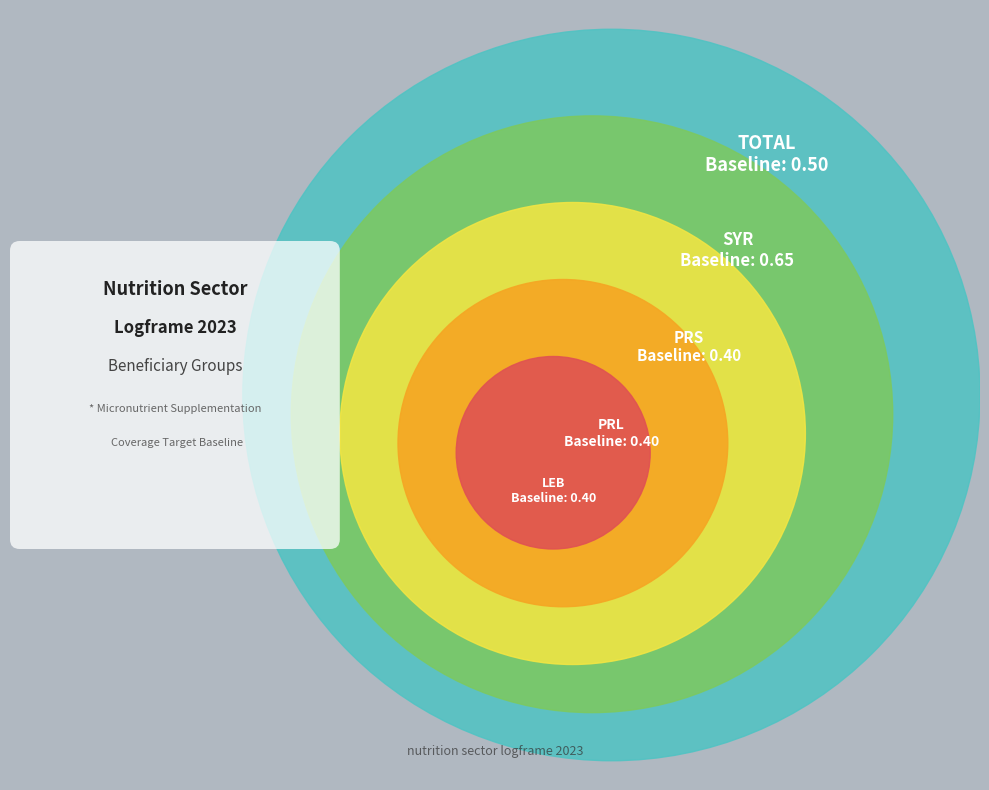

Which category has the smallest portion of the pie?

PRS